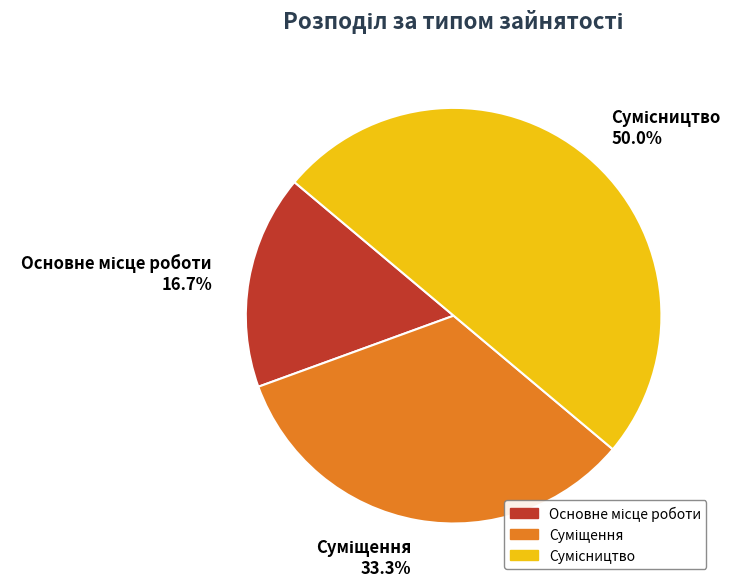

Count the number of slices in the pie.

3